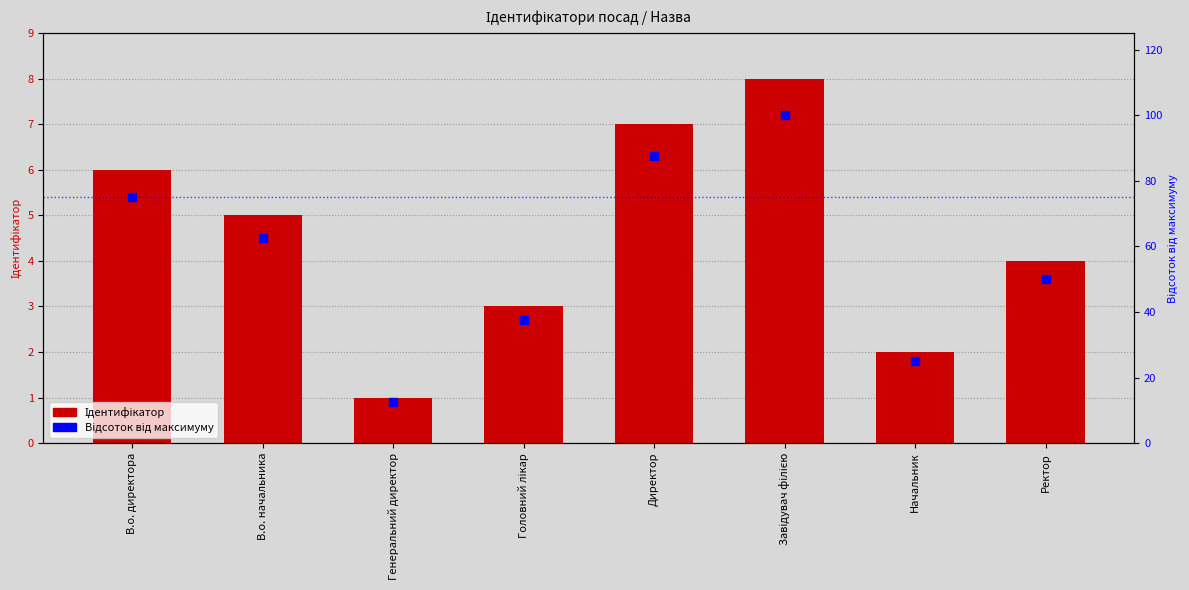

At which category is the sum across all series the highest?

Завідувач філією